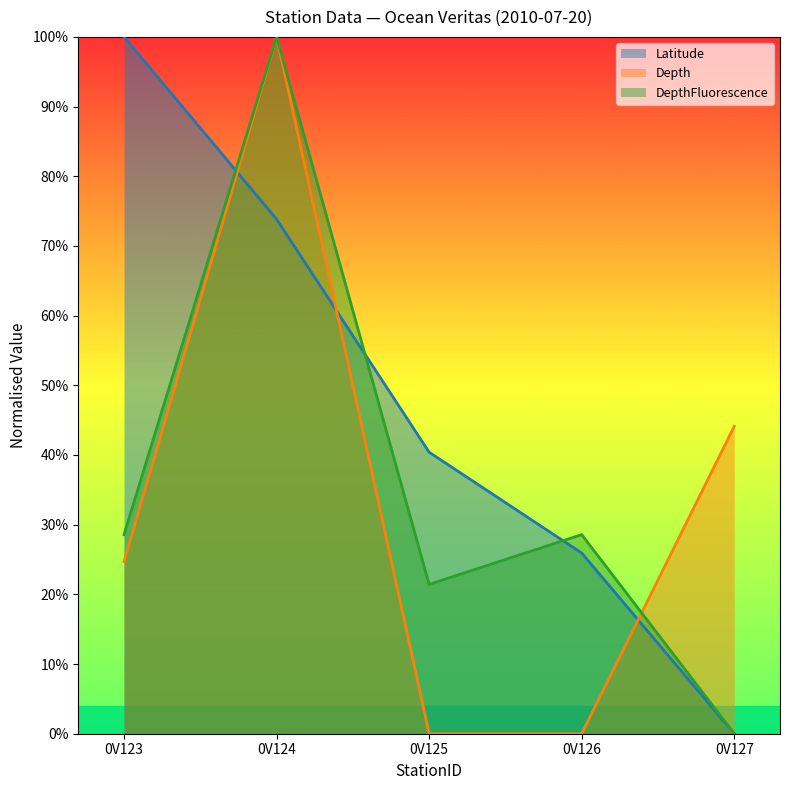

What is the value of the Depth point at the 1st from the left?

0.2